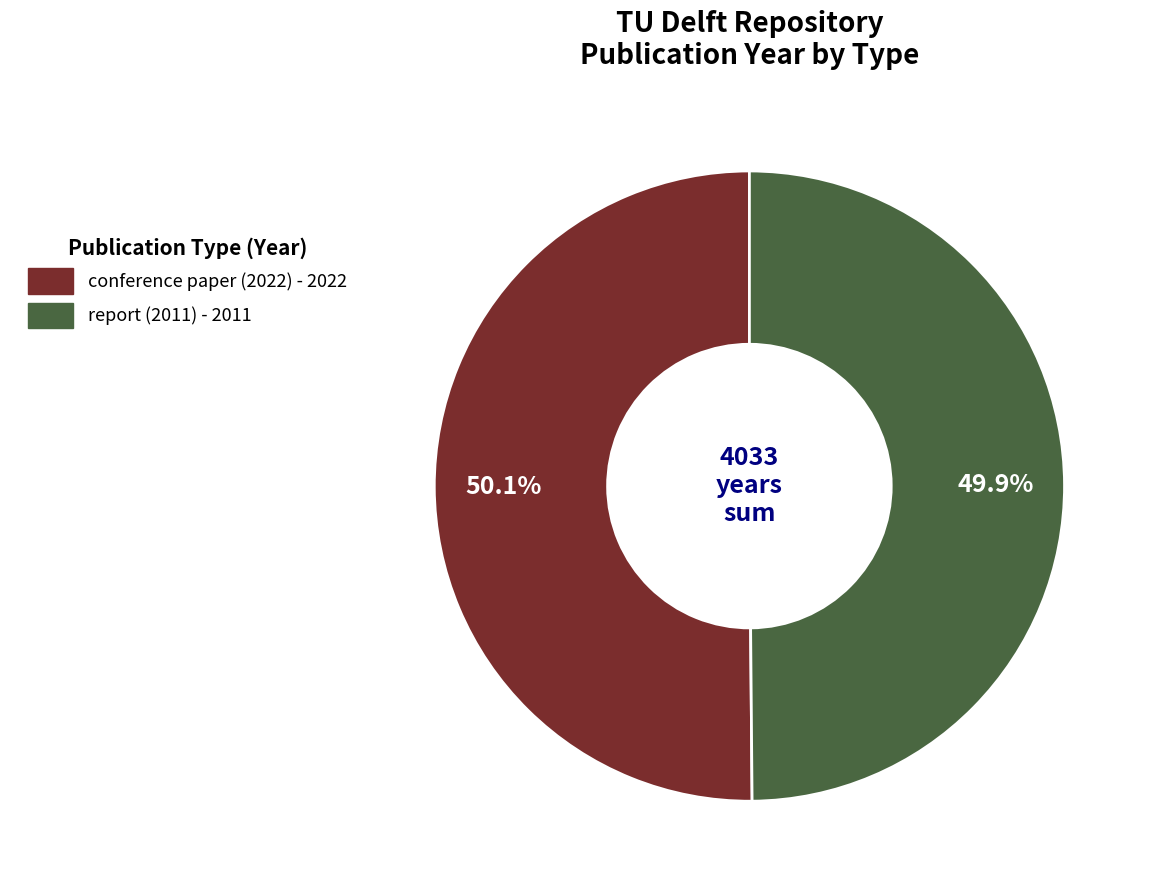

The conference paper (2022) slice represents 44% of the pie. True or false?

False